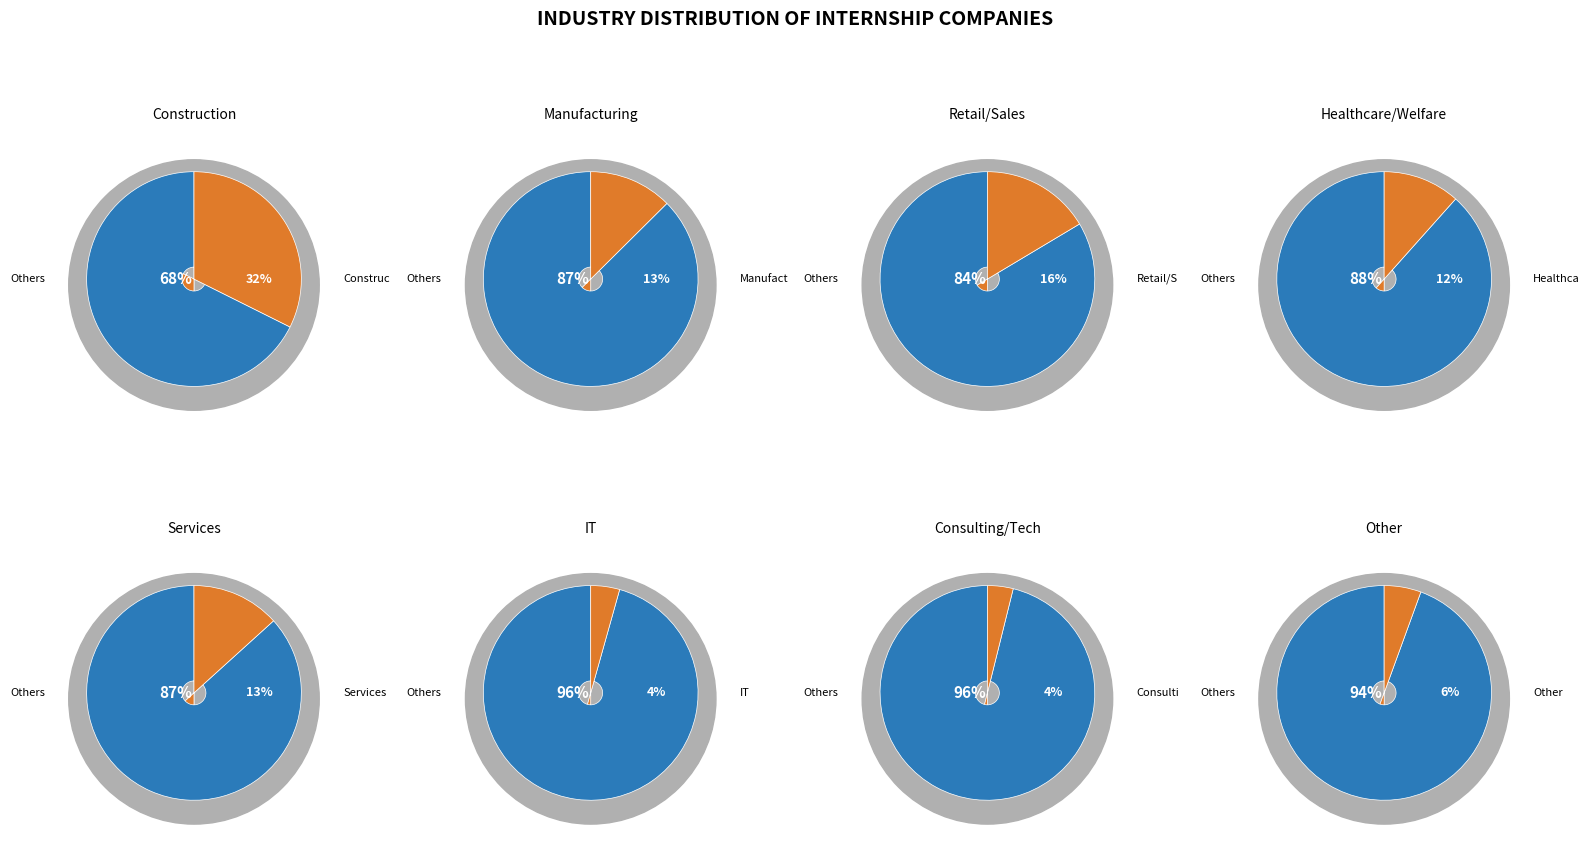

To the nearest percent, what is the difference between the 3 and 6 slice percentages?

28%